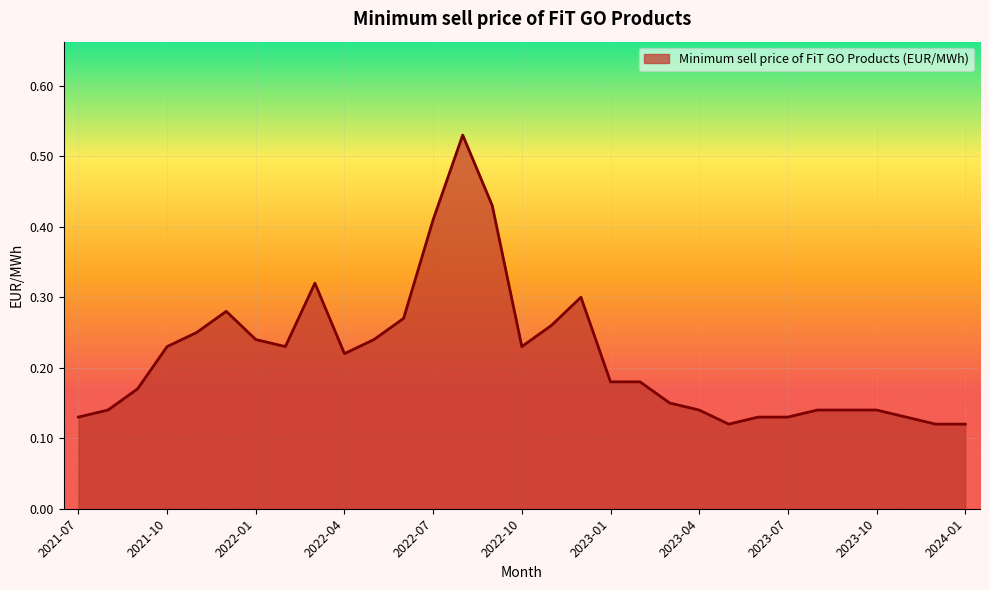

Is this an area chart (filled region under the line)?

Yes